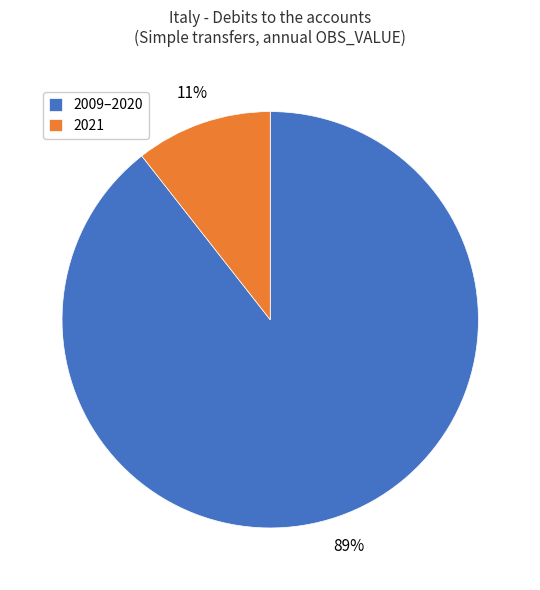

To the nearest percent, what is the average slice percentage?

50%